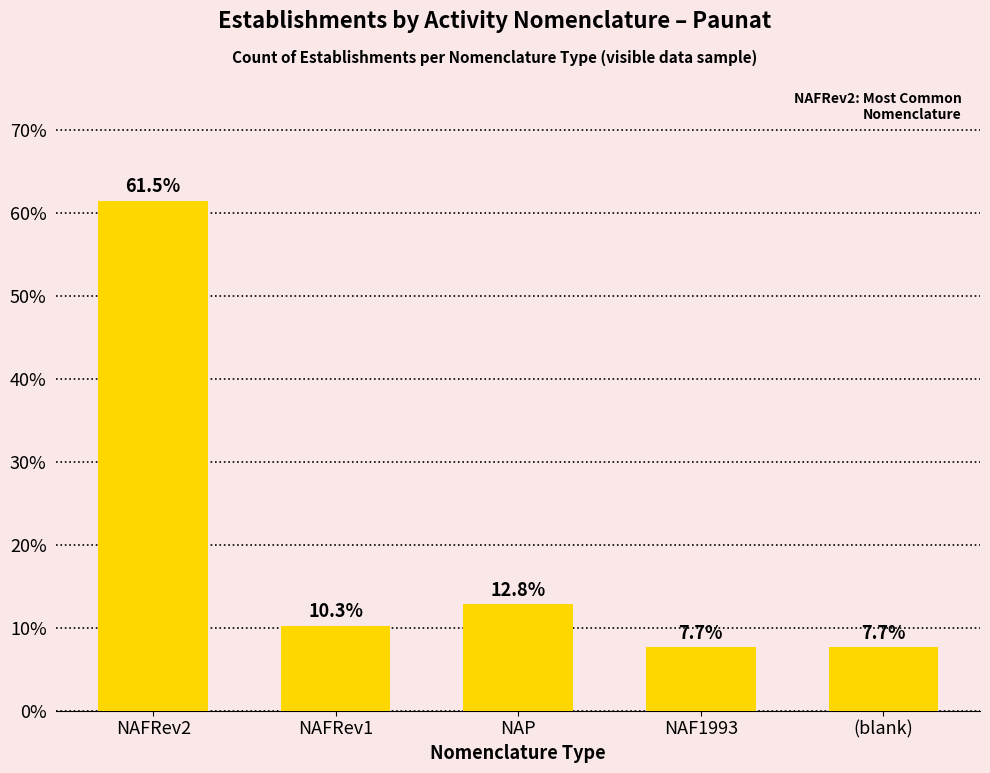

What is the label of the 5th bar from the left?

(blank)